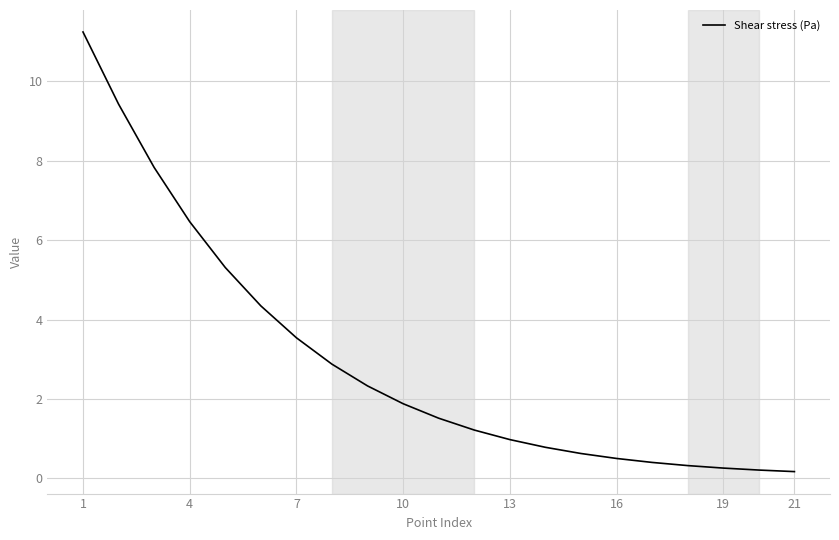

What is the greatest value displayed?

11.2